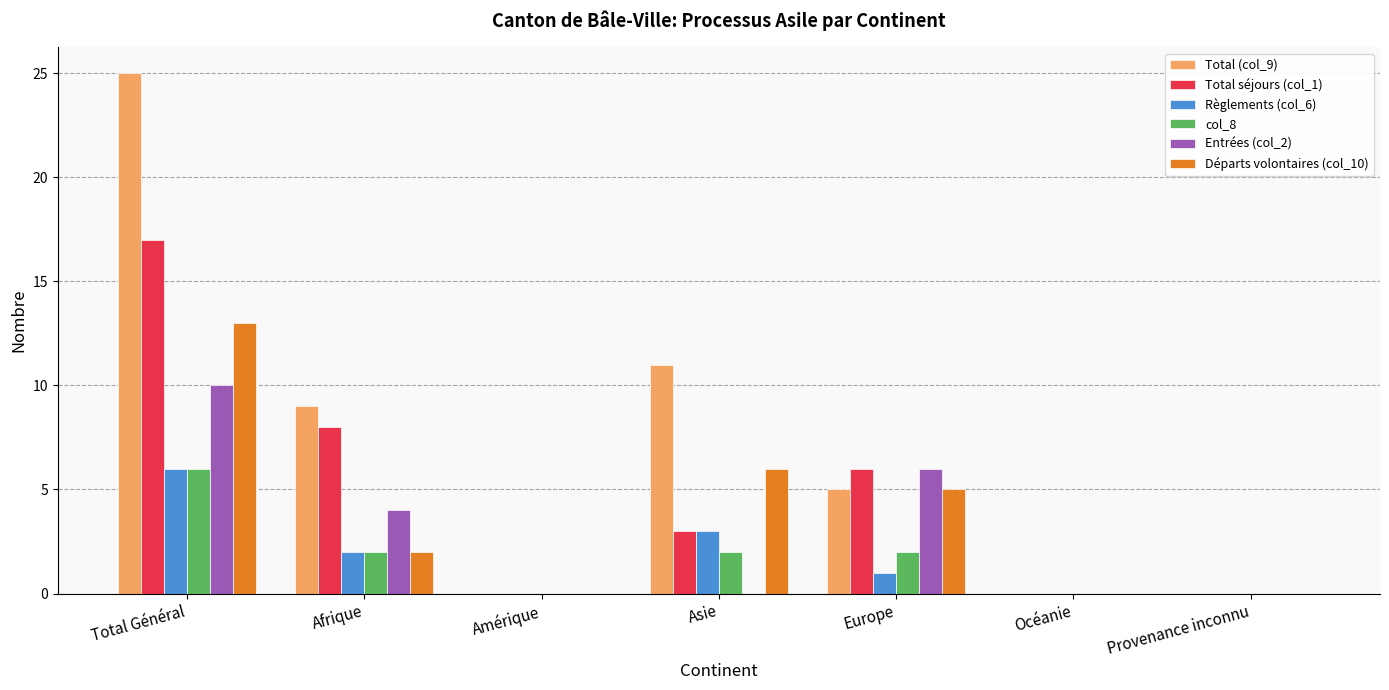

Which series changed the most between Afrique and Océanie?

Total (col_9)